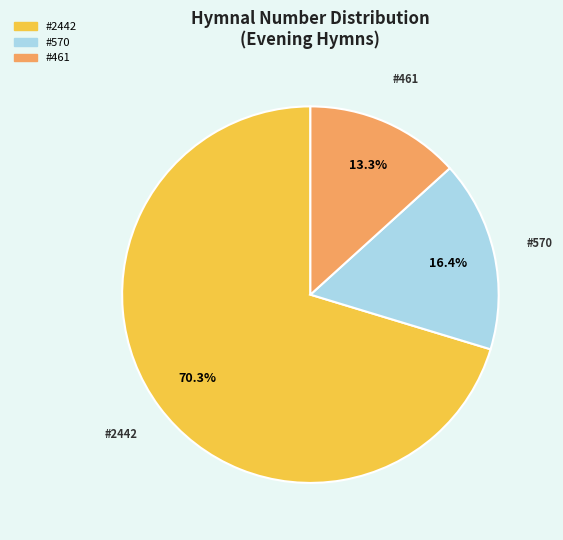

Does any single category account for the majority?

Yes